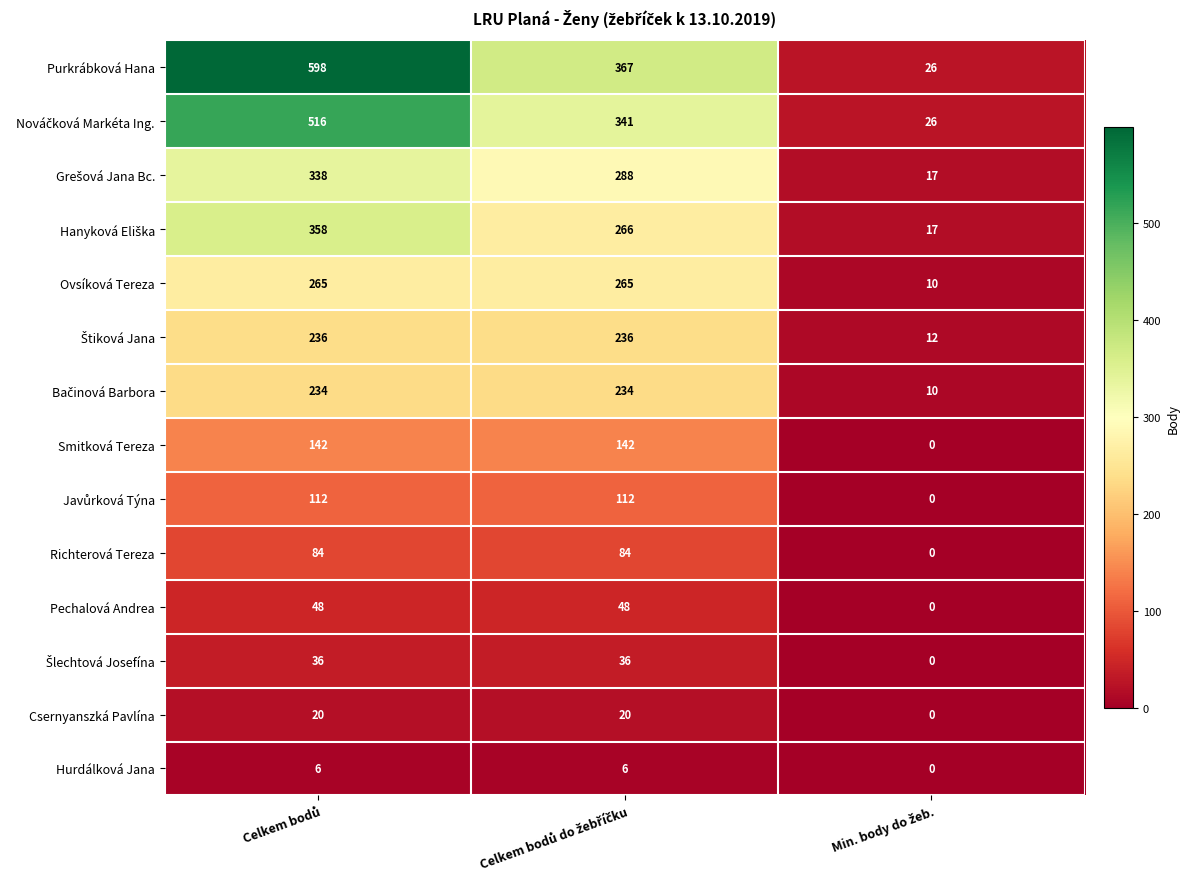

What is the difference between the maximum and minimum values in the Smitková Tereza series?

142